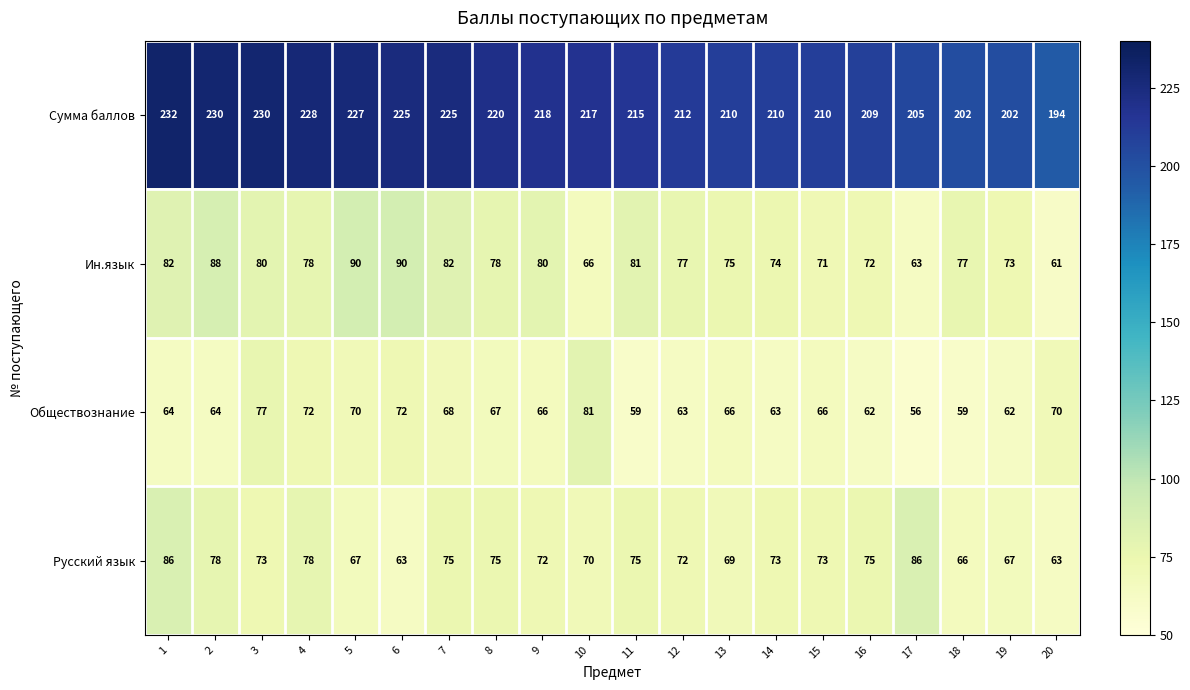

What is the difference between the highest and lowest values at 10?

151